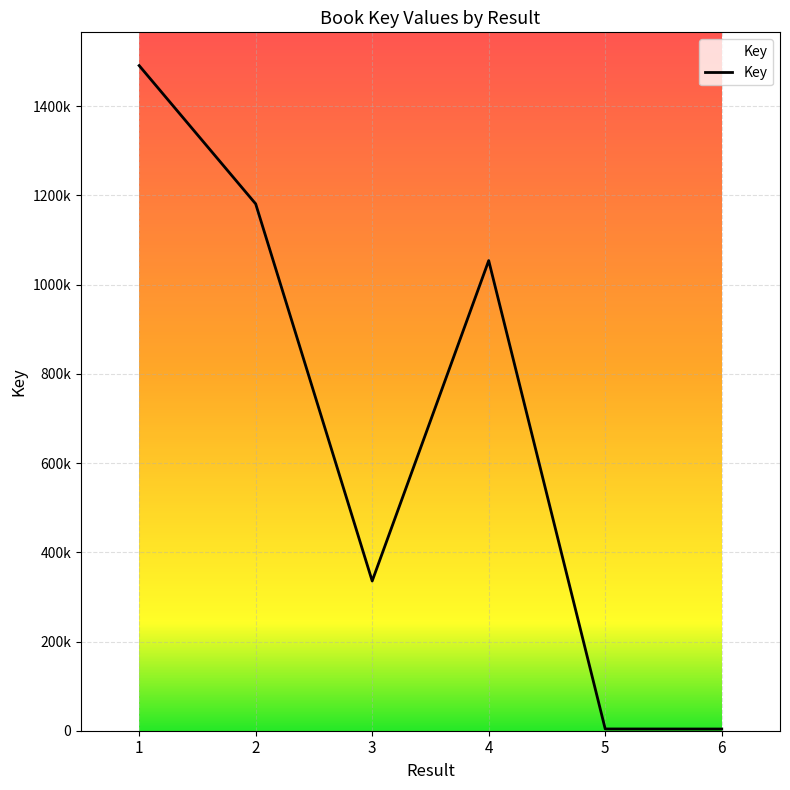

What value does the data have at 1?

1491239